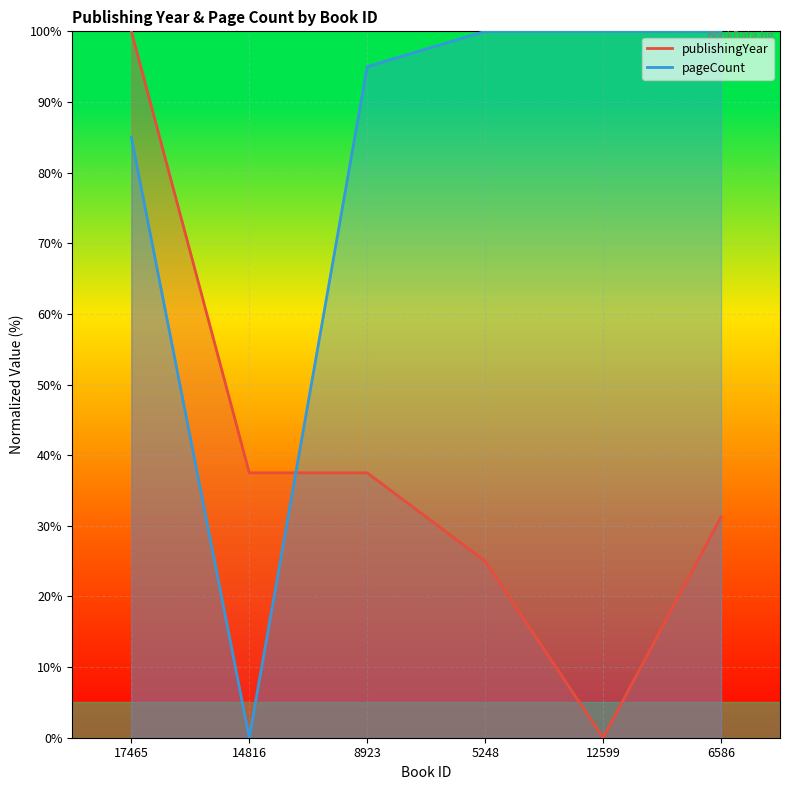

Rank the series by their maximum value, from highest to lowest.

publishingYear, pageCount